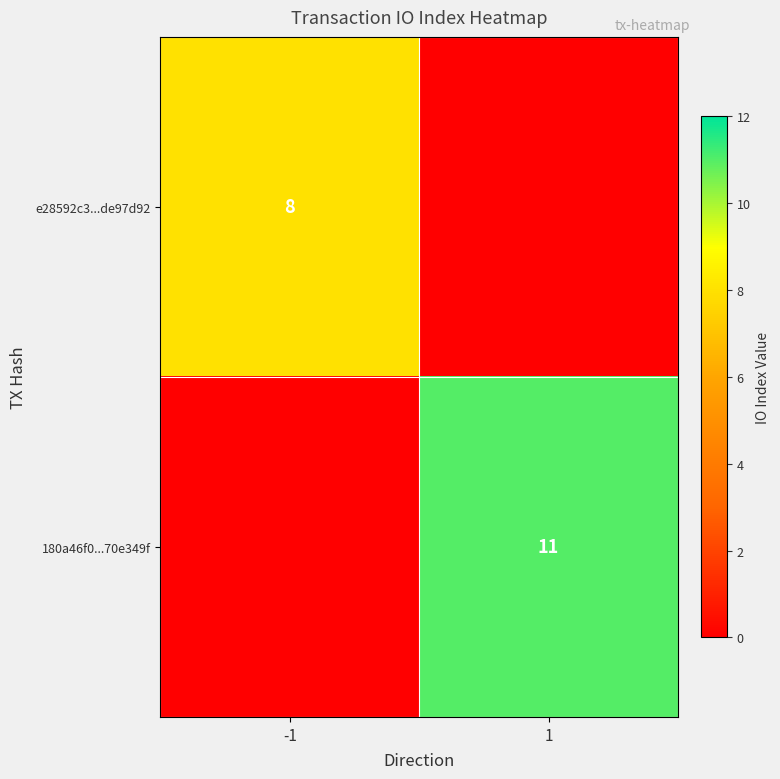

The value of 180a46f0...70e349f at 1 is 3. True or false?

False